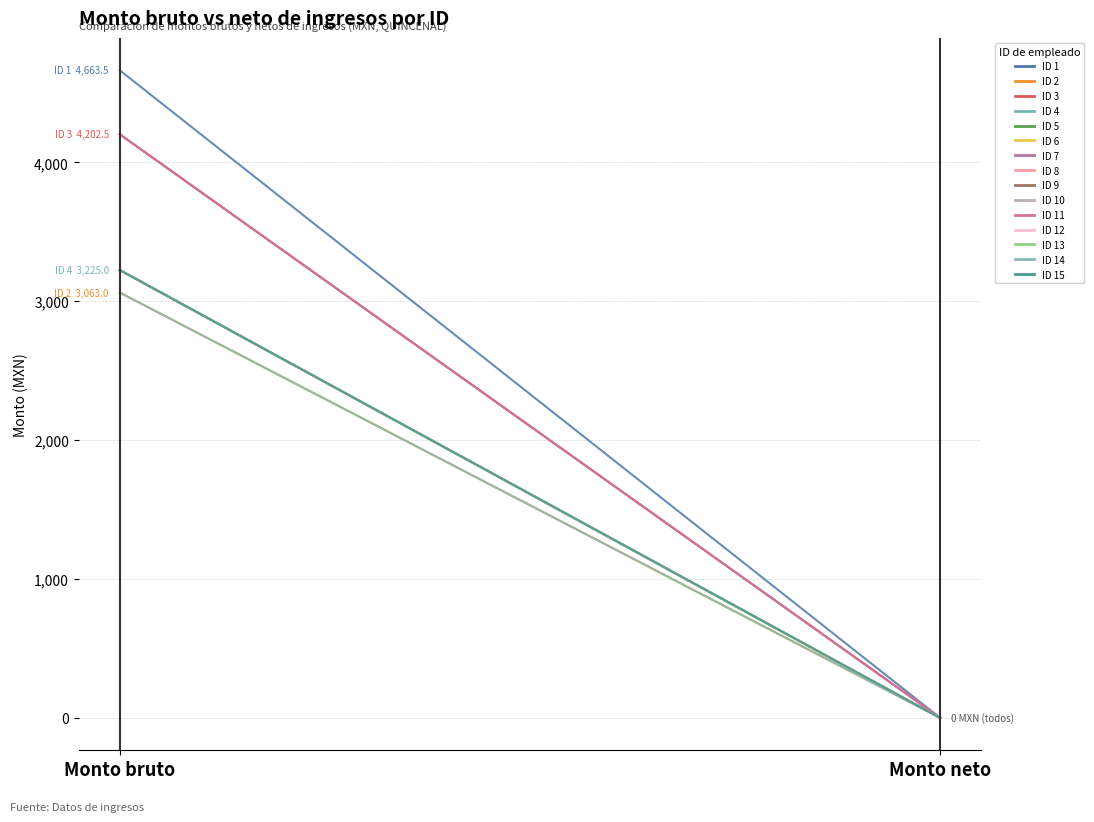

What is the value of the Monto bruto de los ingresos point at the 10th from the left?

3225.0